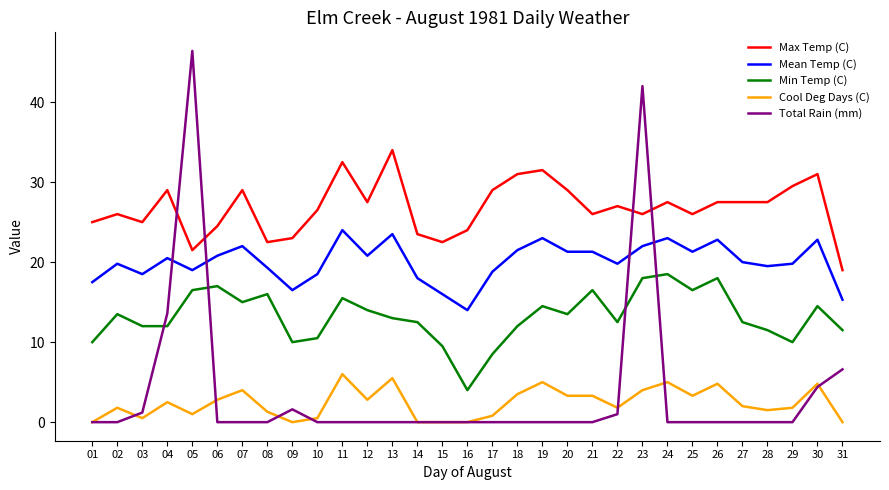

Which category has the highest value in the Max Temp (C) series?

13